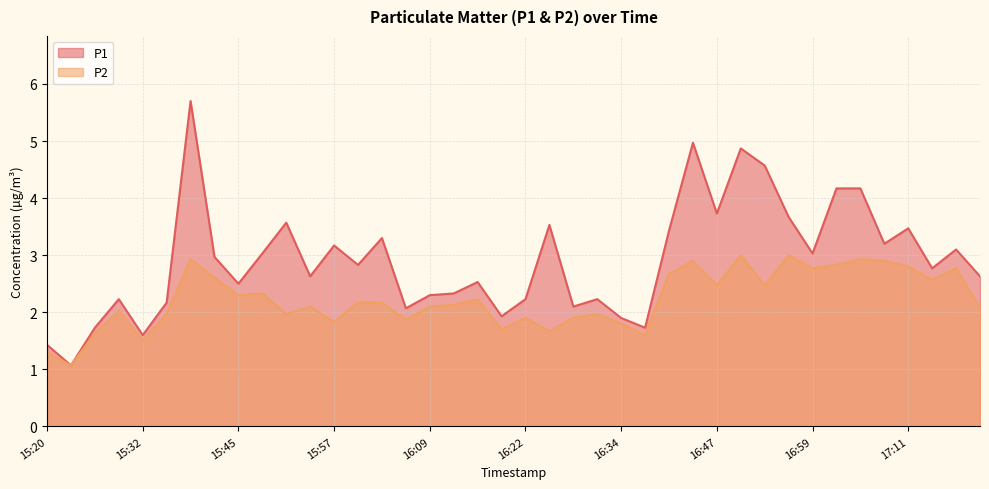

True or false: P1 and P2 intersect in this chart.

False